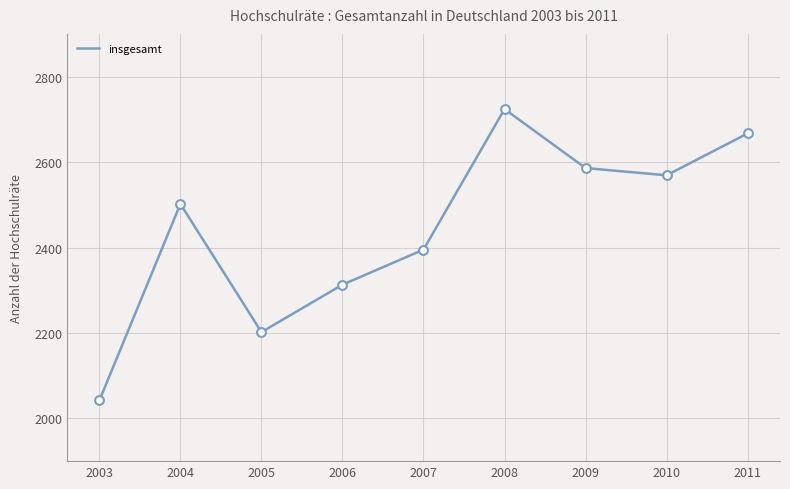

What is the ratio of the value at 2005 to the value at 2008?

0.8